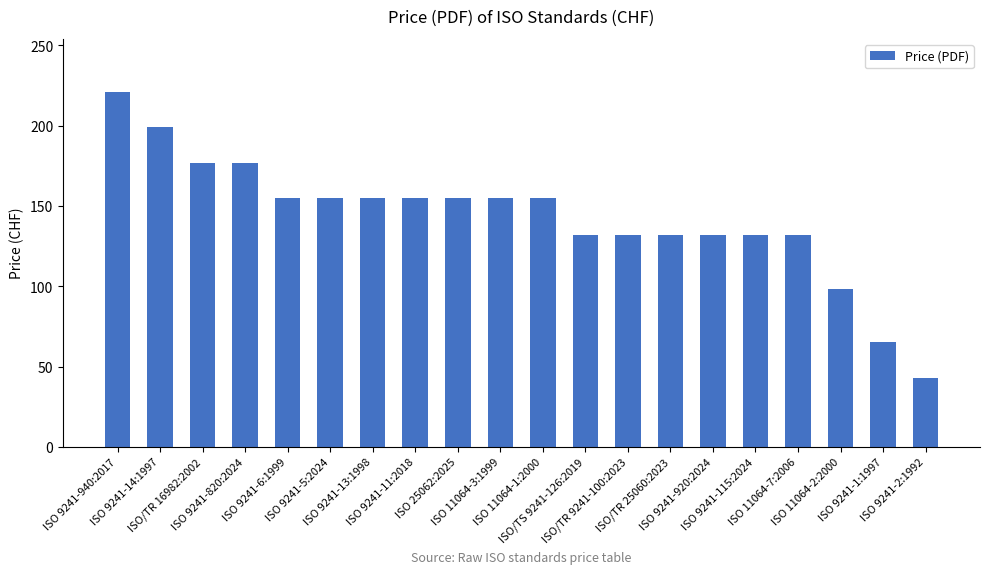

What is the difference between the maximum and minimum values?

178